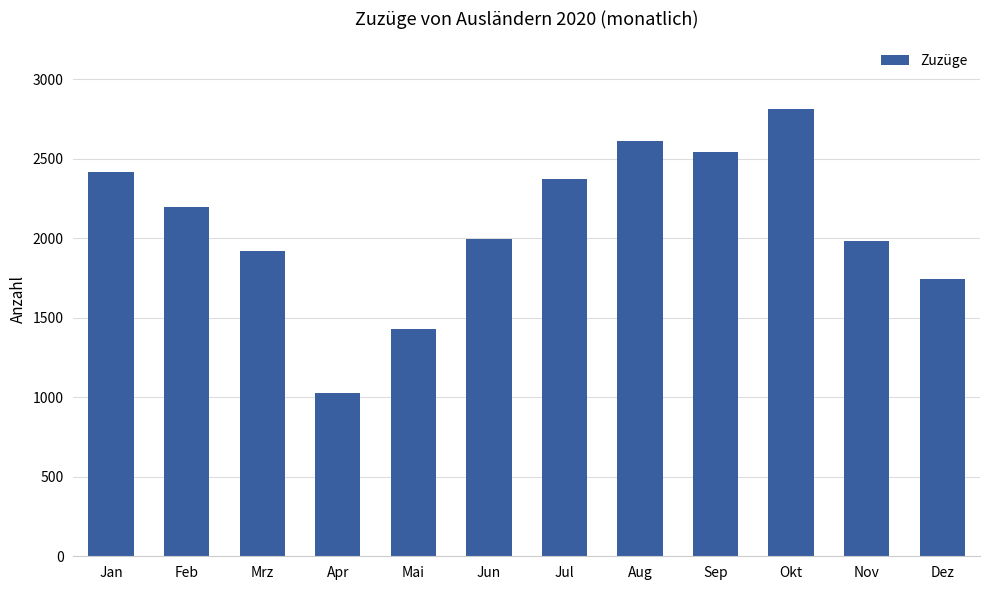

Are the bars grouped side by side (vs. stacked)?

No